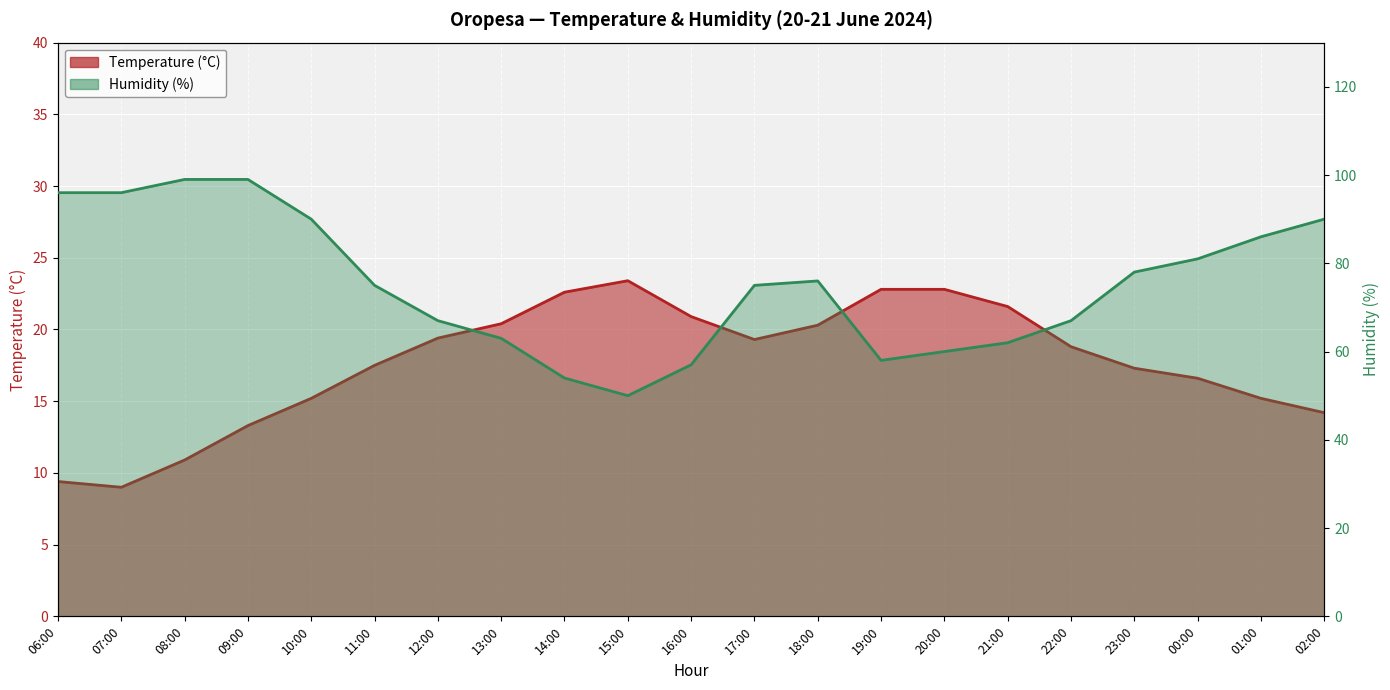

Is it true that Humidity (%) equals 165.4 at 09:00?

False